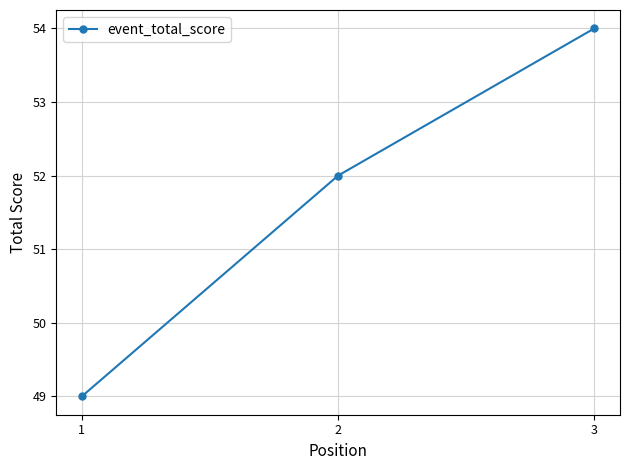

List the labels in order of value, largest first.

3, 2, 1